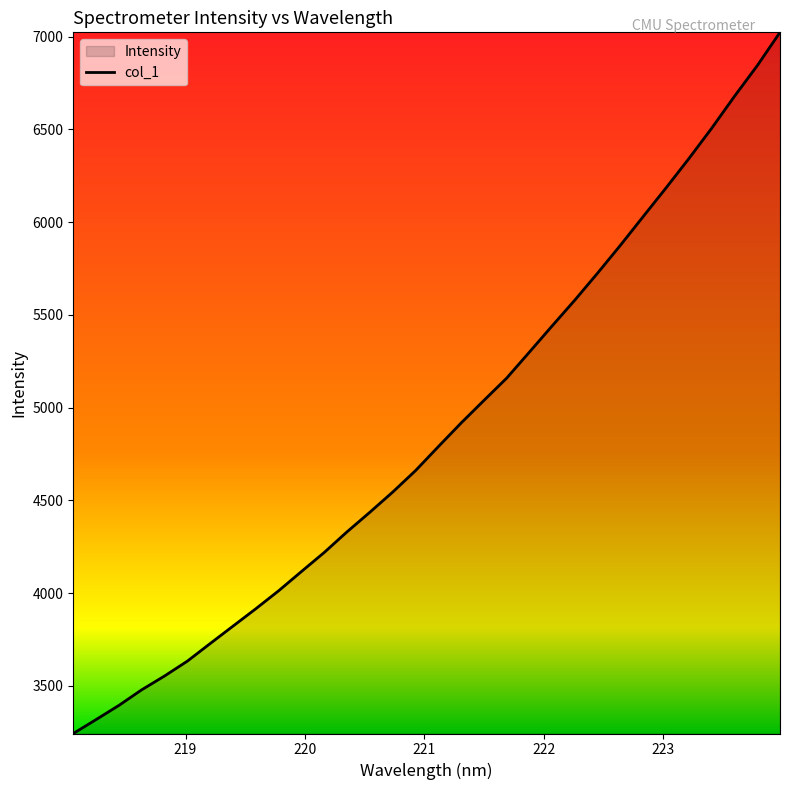

What is the value of the 18th point from the left?

4917.2